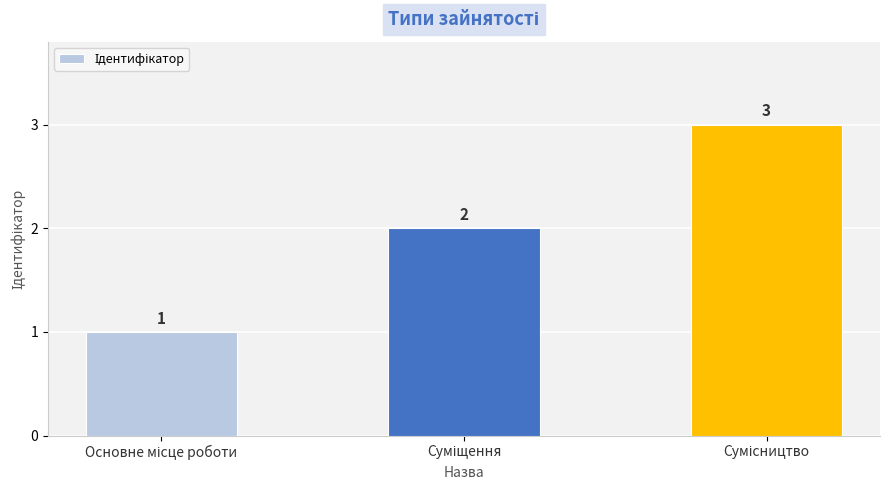

What is the greatest value displayed?

3